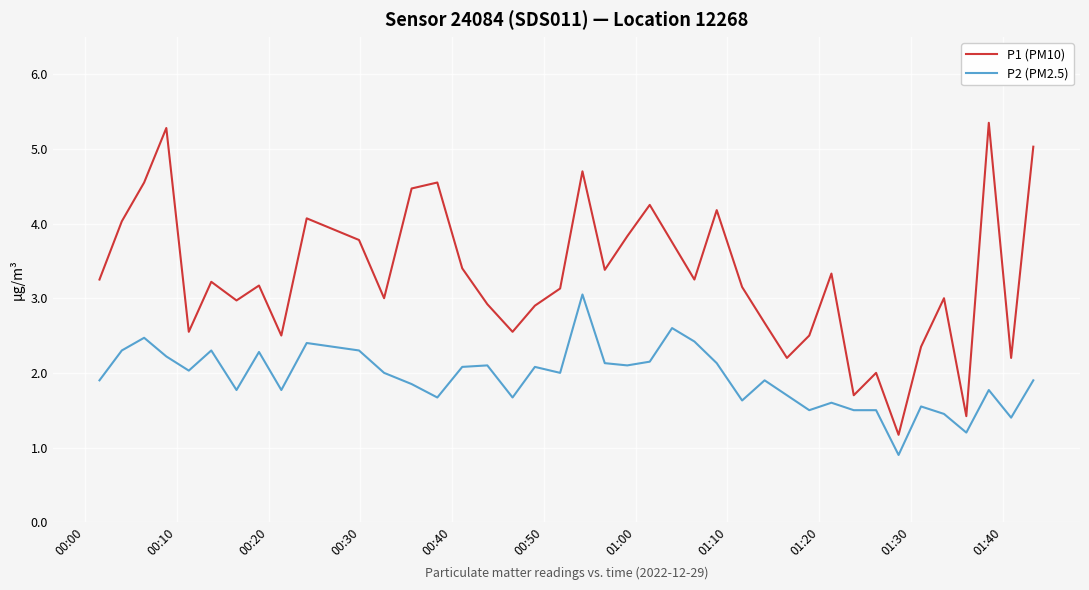

Rank the series by their maximum value, from highest to lowest.

P1 (PM10), P2 (PM2.5)